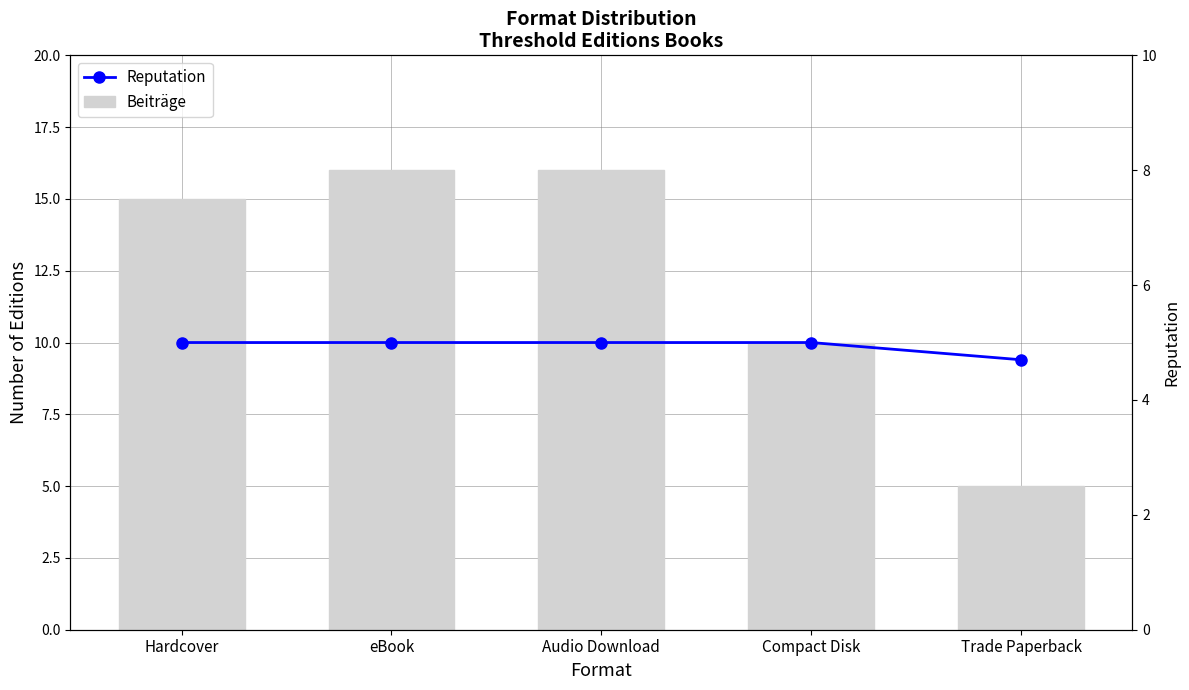

List the labels in order of Reputation value, largest first.

Hardcover, eBook, Audio Download, Compact Disk, Trade Paperback